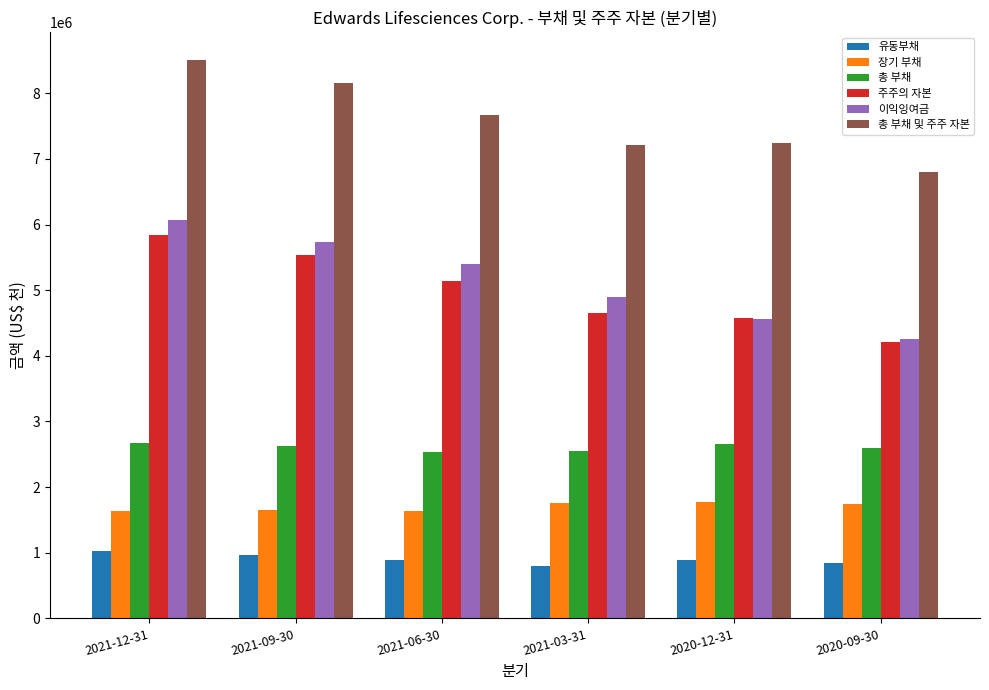

True or false: 이익잉여금 has a value of 8097823 at 2021-09-30.

False